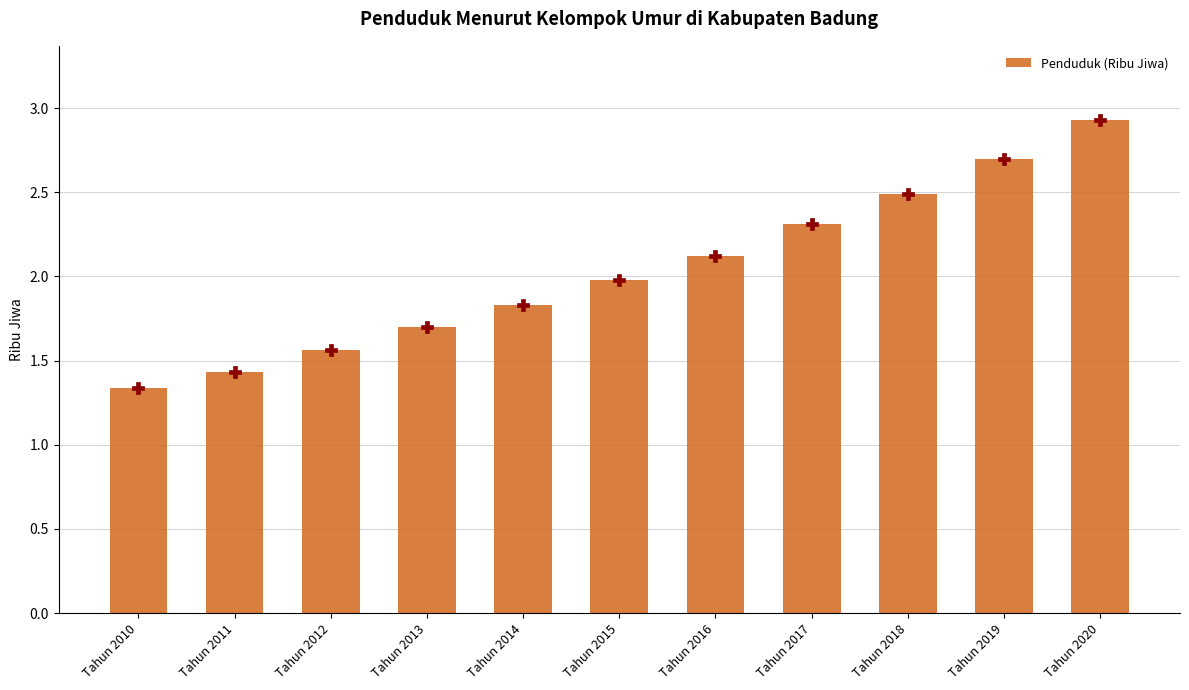

What is the difference between the values at Tahun 2015 and Tahun 2012?

0.4